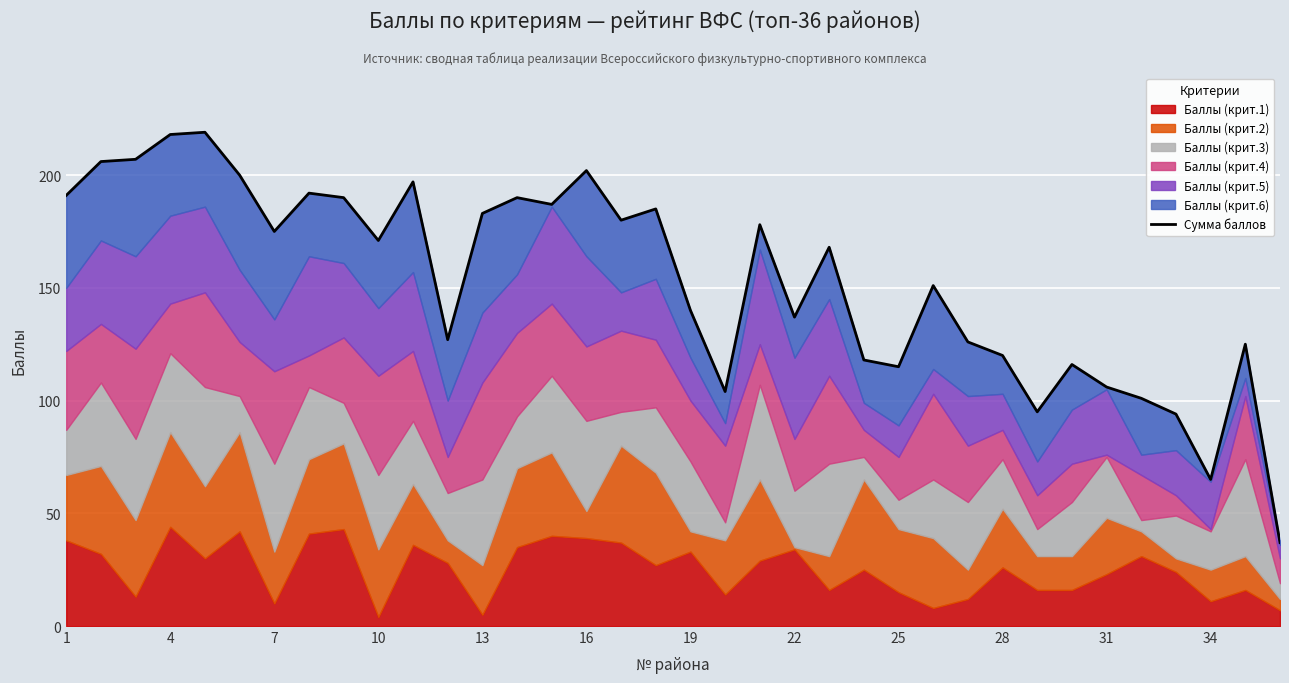

Reading left to right, extract all data points from this chart.

191	206	207	218	219	200	175	192	190	171	197	127	183	190	187	202	180	185	140	104	178	137	168	118	115	151	126	120	95	116	106	101	94	65	125	37